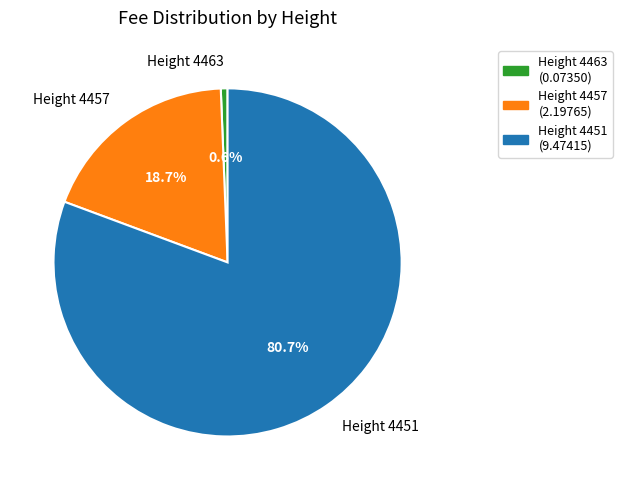

Is there any slice that represents more than half of the pie?

Yes